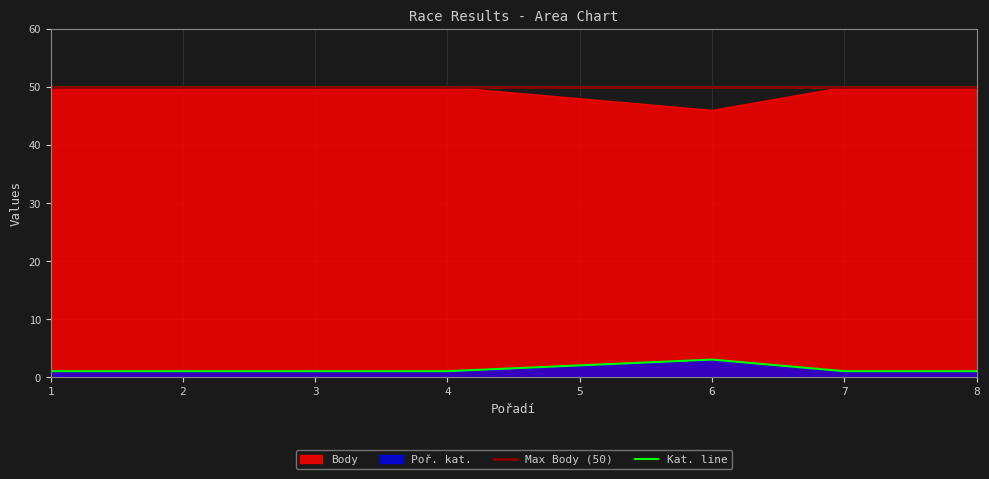

True or false: the data has more than 2 interior local peaks.

False